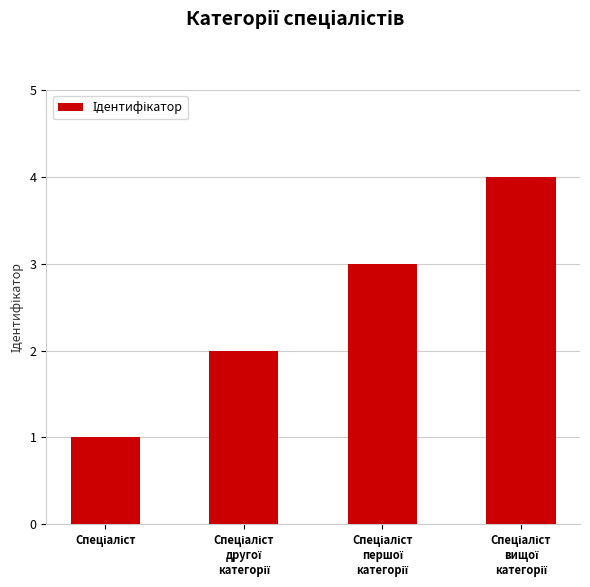

What is the maximum value shown in the chart?

4